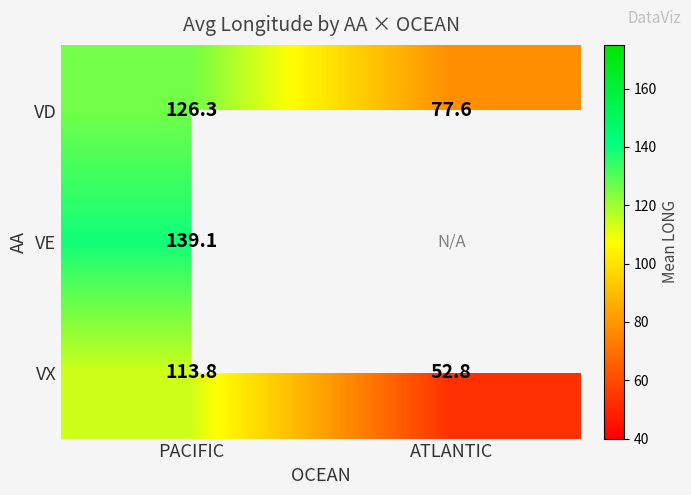

Rank the categories by VX value from highest to lowest.

PACIFIC, ATLANTIC